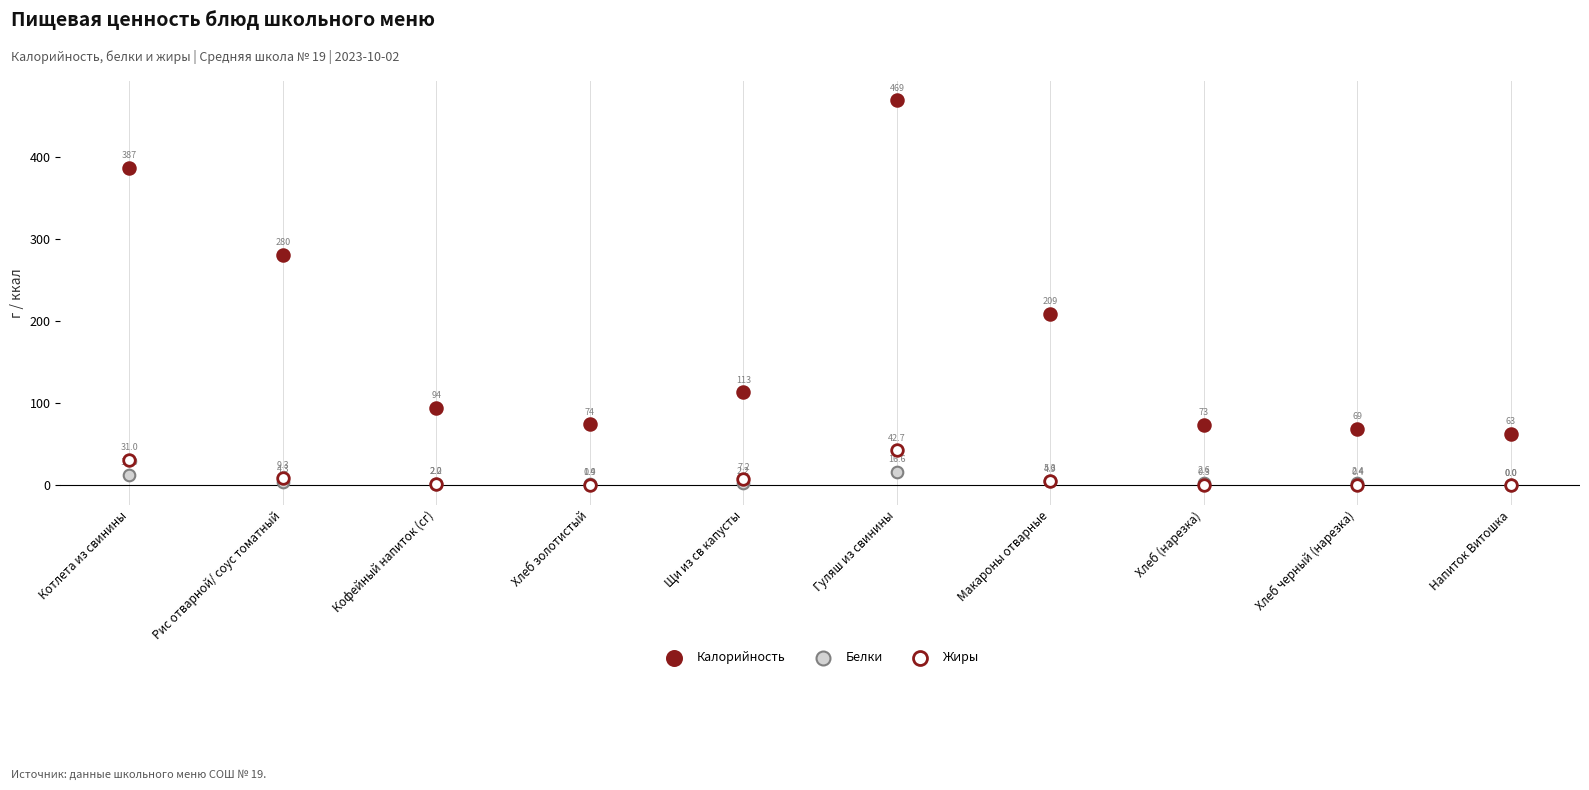

Across all series, what Y value is closest to 234?

209.0